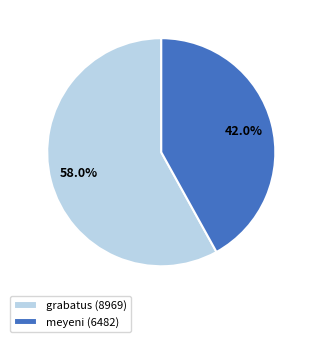

What is the smallest slice in the pie chart?

meyeni